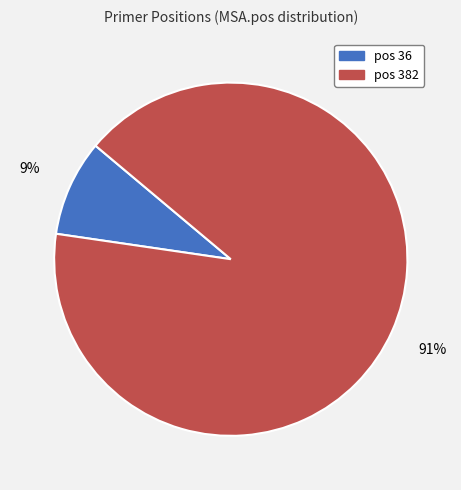

To the nearest percent, what is the average slice percentage?

50%